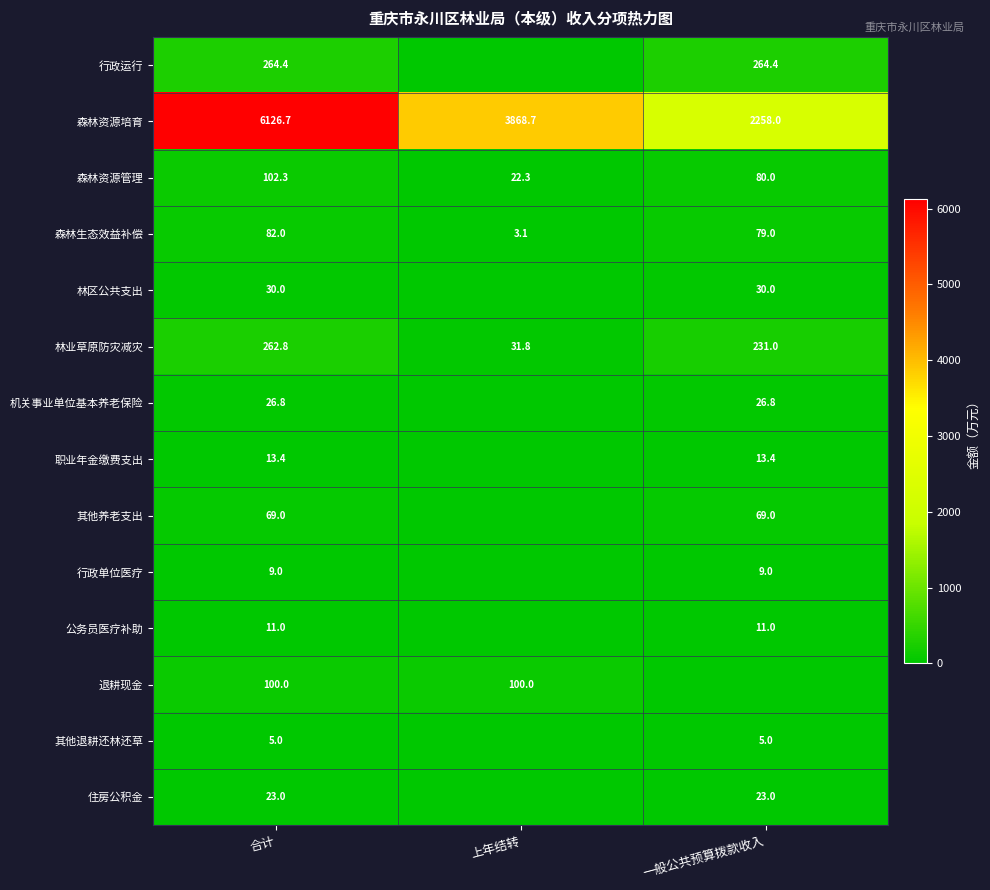

What is the difference between the highest and lowest values at 合计?

6121.7